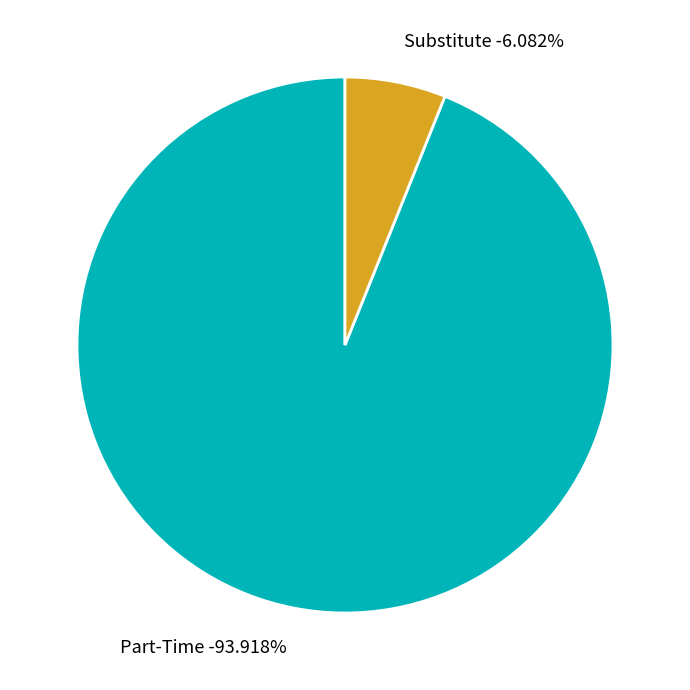

True or false: Part-Time accounts for 94% of the total.

True